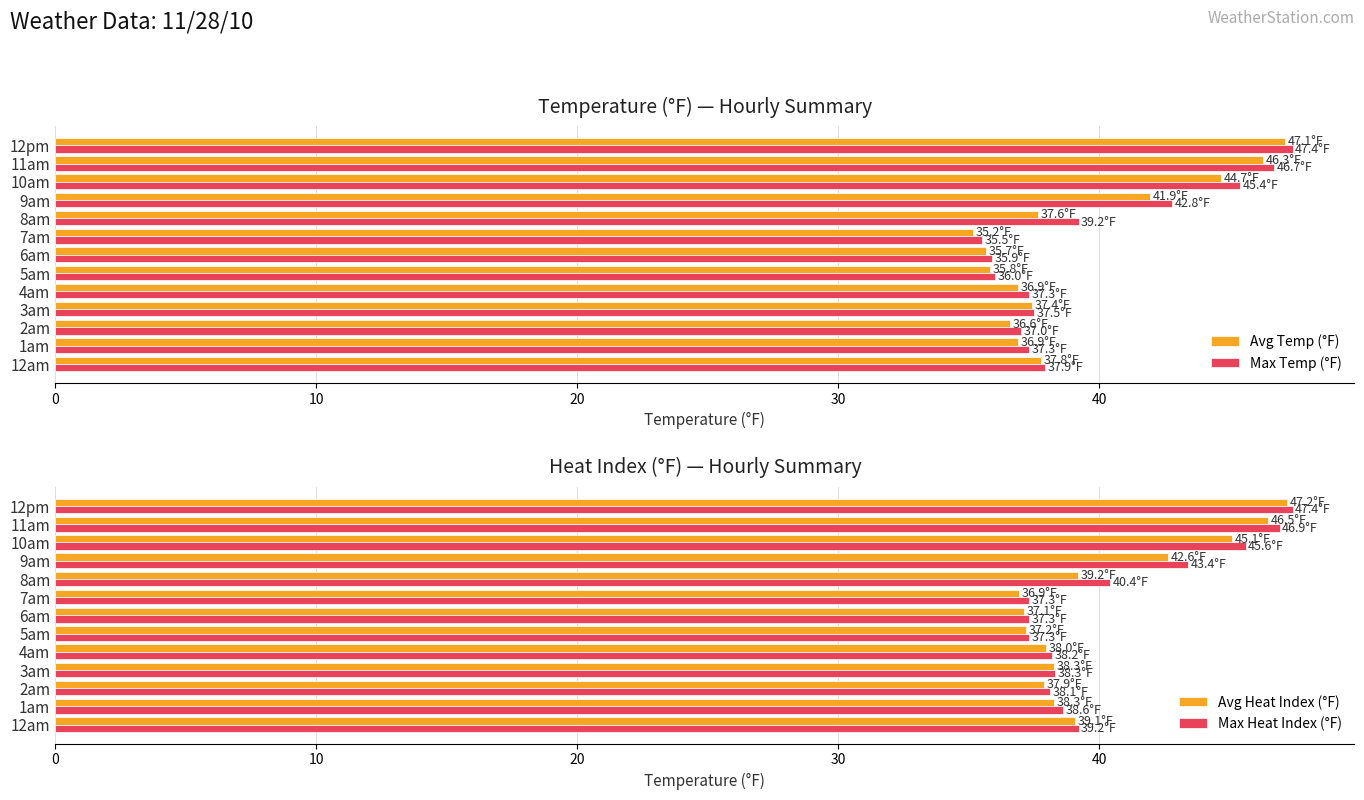

Reading left to right, list all the values displayed in this chart.

Avg Temp (°F): 37.8	36.9	36.6	37.4	36.9	35.8	35.7	35.2	37.6	41.9	44.7	46.3	47.1
Max Temp (°F): 37.9	37.3	37.0	37.5	37.3	36.0	35.9	35.5	39.2	42.8	45.4	46.7	47.4
Avg Heat Index (°F): 39.1	38.3	37.9	38.3	38.0	37.2	37.1	36.9	39.2	42.6	45.1	46.5	47.2
Max Heat Index (°F): 39.2	38.6	38.1	38.3	38.2	37.3	37.3	37.3	40.4	43.4	45.6	46.9	47.4